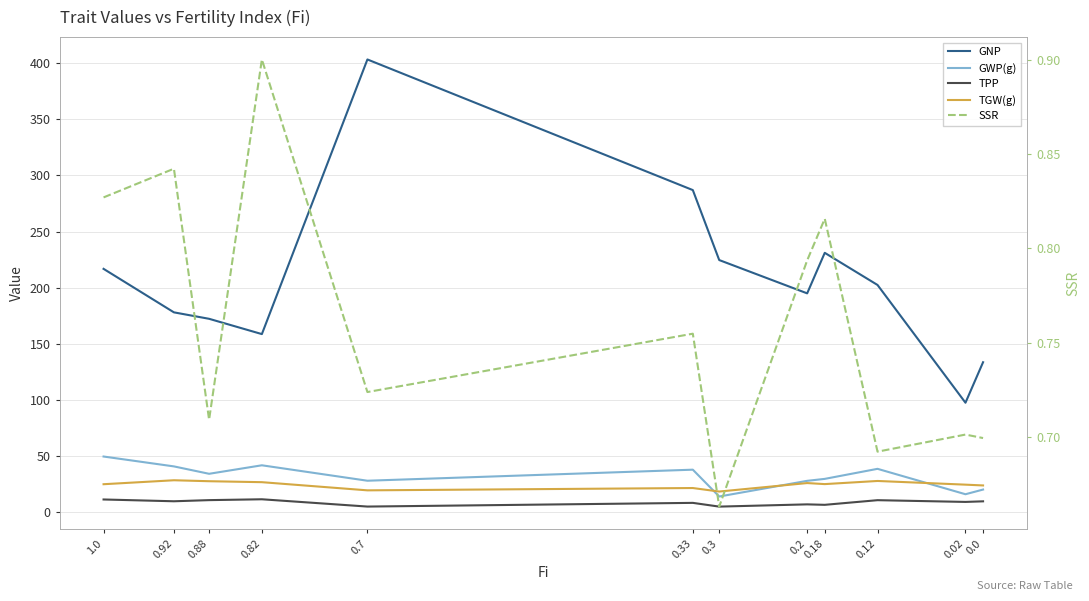

True or false: SSR and TGW(g) cross at least once.

False